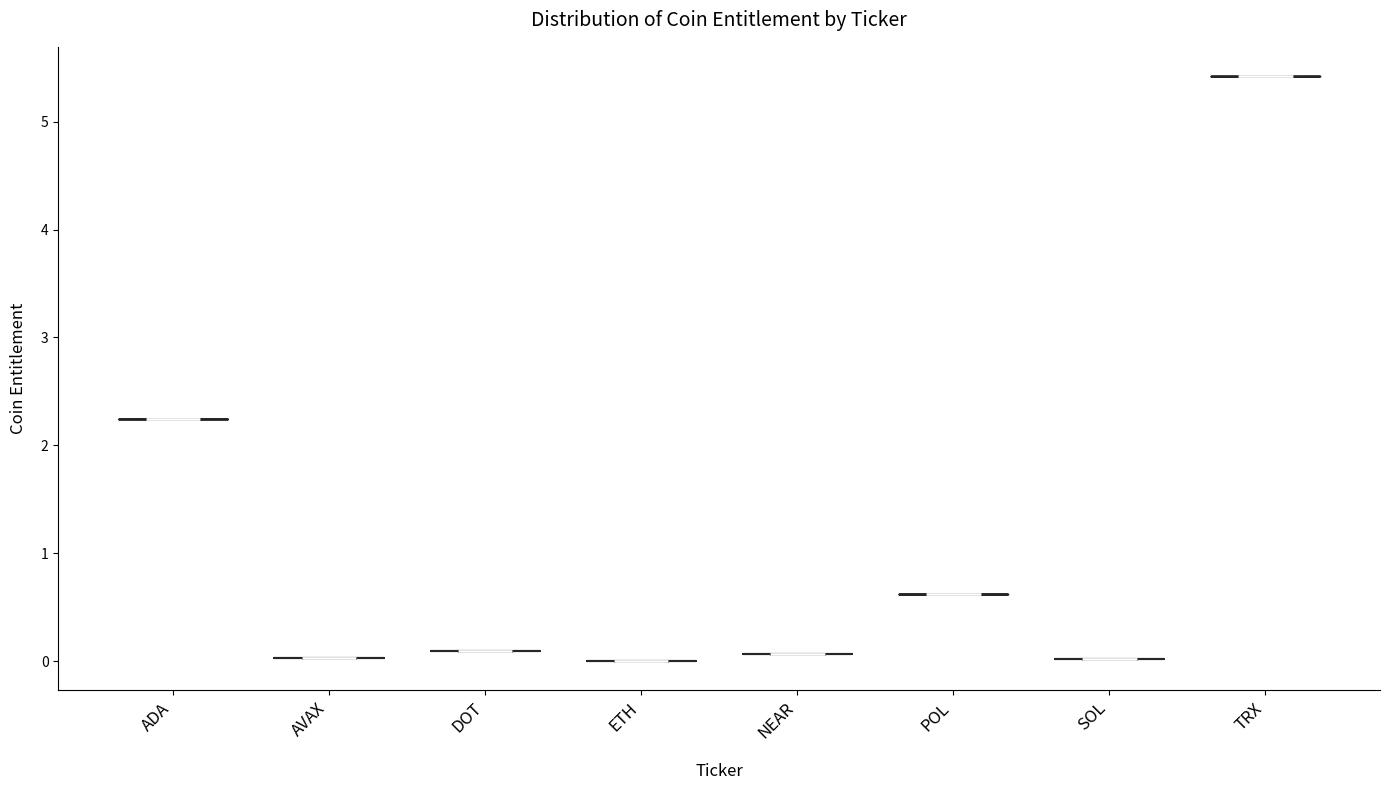

Reading left to right, read every violin against the y-axis: where its median line is, and the lowest and highest points it reaches. The values are not printed on the chart, so give them approximately, as read against the axis.

ADA: median line 2.2, lowest point 2.2, highest point 2.2
AVAX: median line 0.0, lowest point 0.0, highest point 0.0
DOT: median line 0.1, lowest point 0.1, highest point 0.1
ETH: median line 0.0, lowest point 0.0, highest point 0.0
NEAR: median line 0.1, lowest point 0.1, highest point 0.1
POL: median line 0.6, lowest point 0.6, highest point 0.6
SOL: median line 0.0, lowest point 0.0, highest point 0.0
TRX: median line 5.4, lowest point 5.4, highest point 5.4